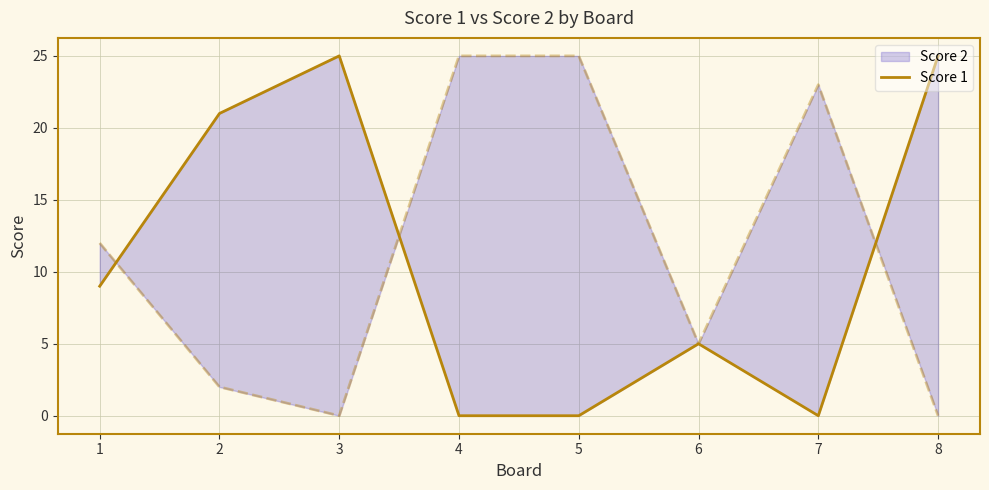

Which category has the lowest value across all series?

4